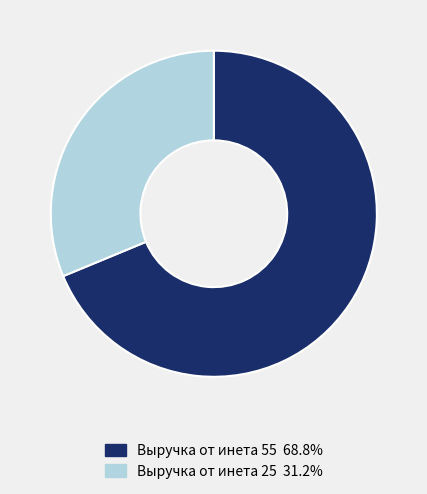

How many slices are in this pie chart?

2